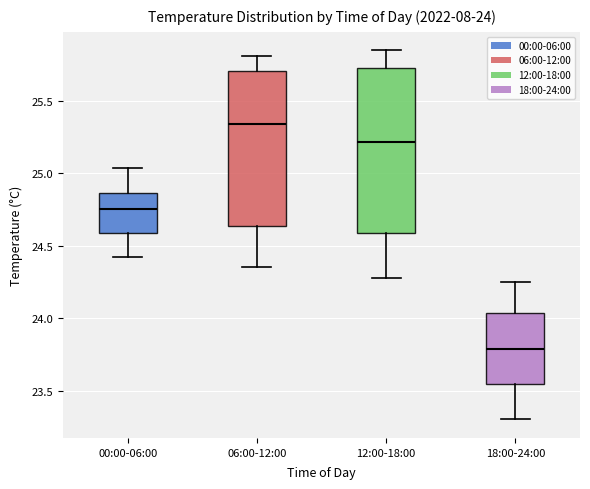

Which box has the lowest median line?

18:00-24:00